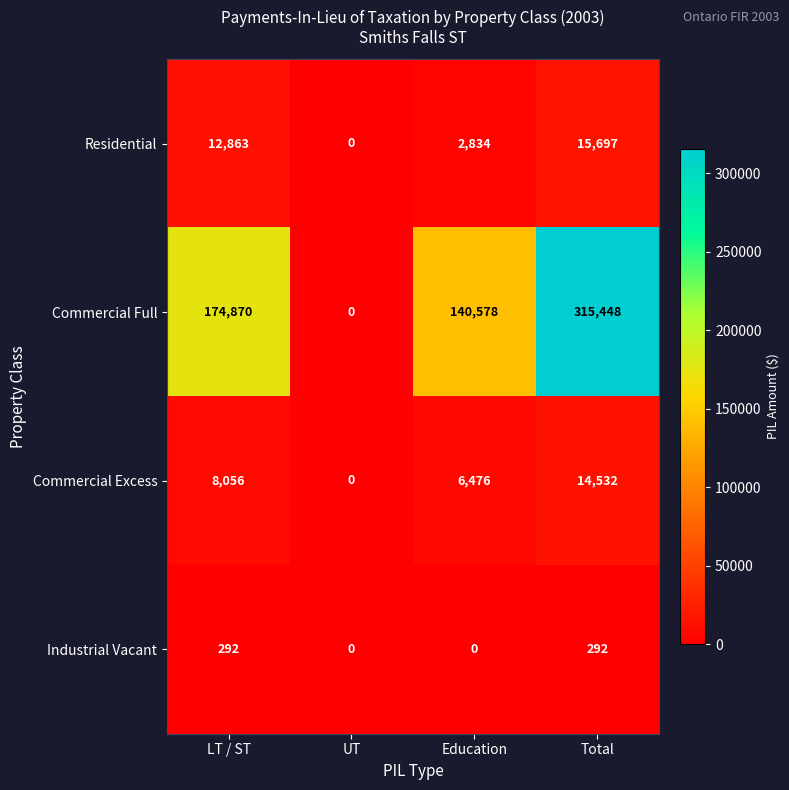

Count the number of data series in this chart.

4